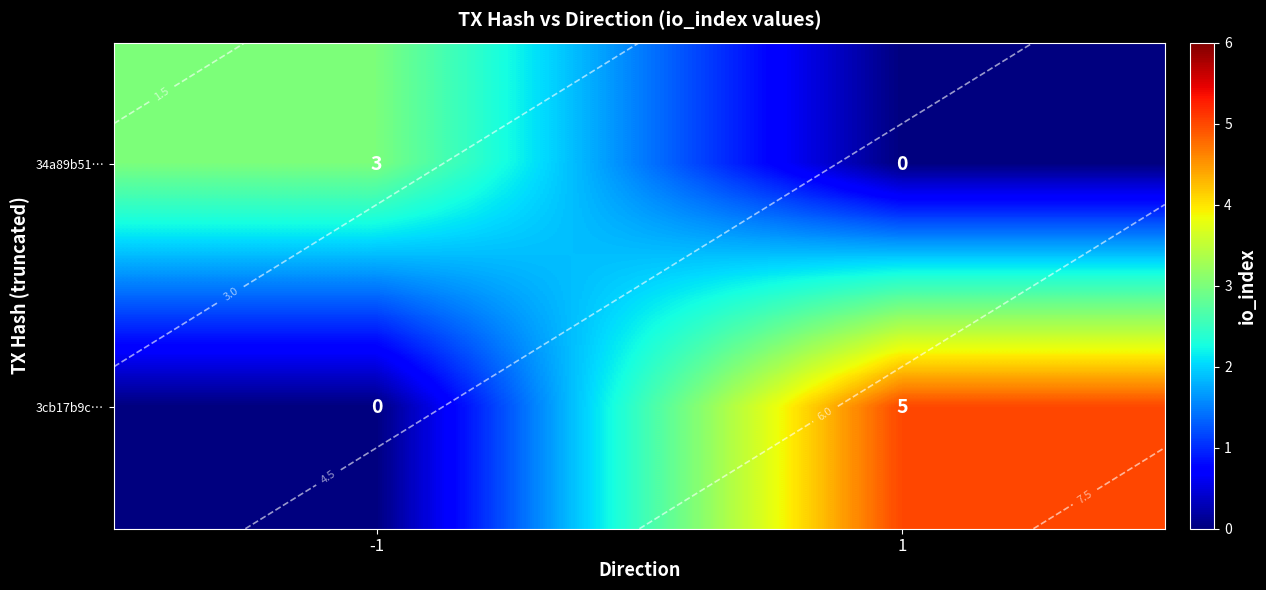

At which label is 3cb17b9c… closest to 2?

-1